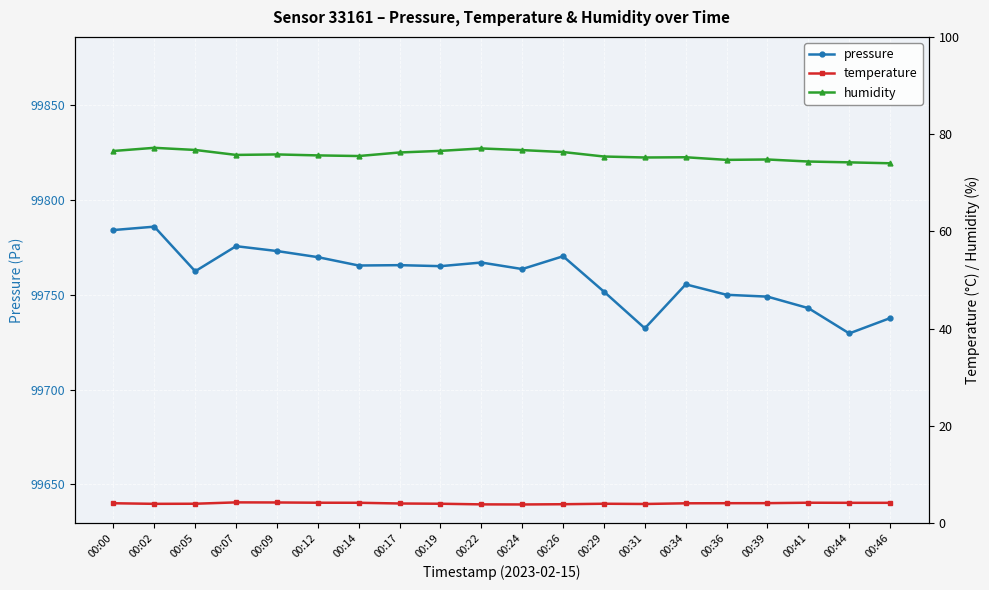

True or false: humidity has a value of 111.9 at 00:17.

False